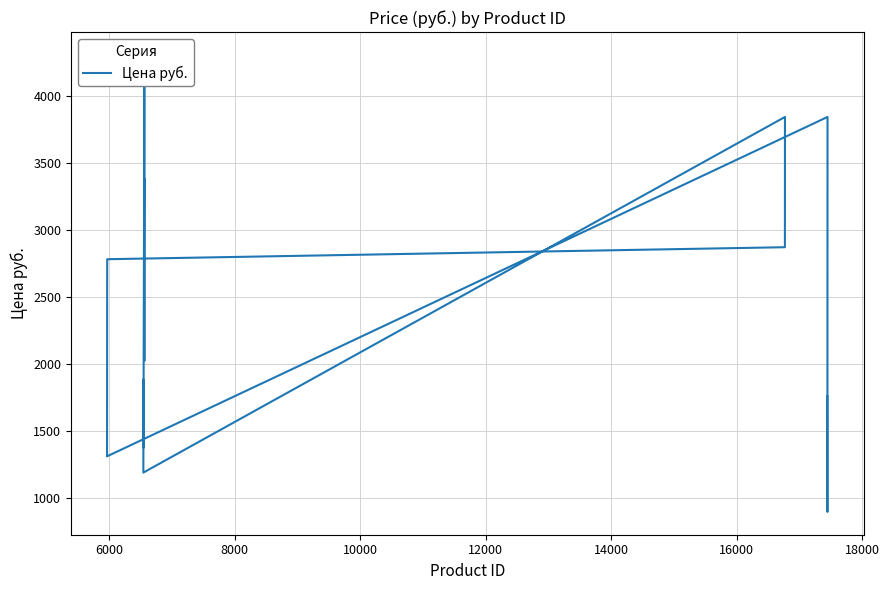

True or false: there are more than 2 points higher than both neighbors.

True